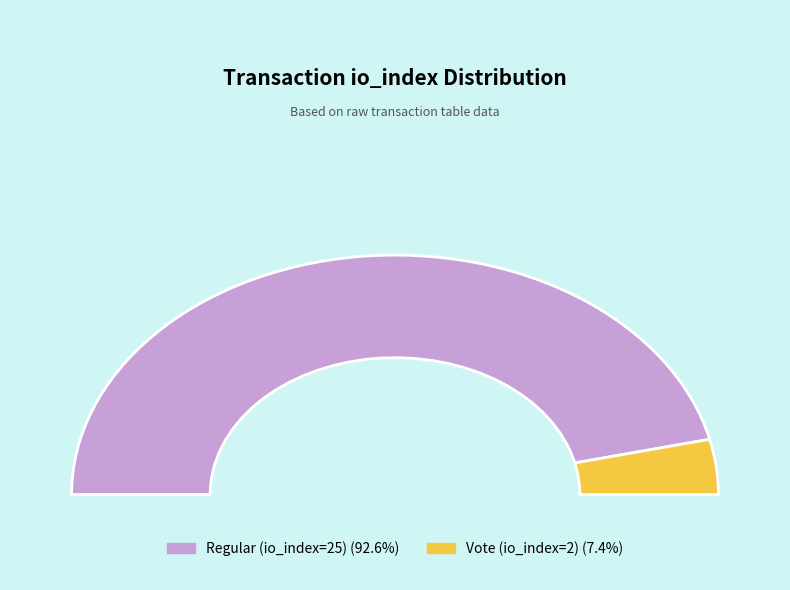

Rank the categories by value from highest to lowest.

Regular (io_index=25), Vote (io_index=2)